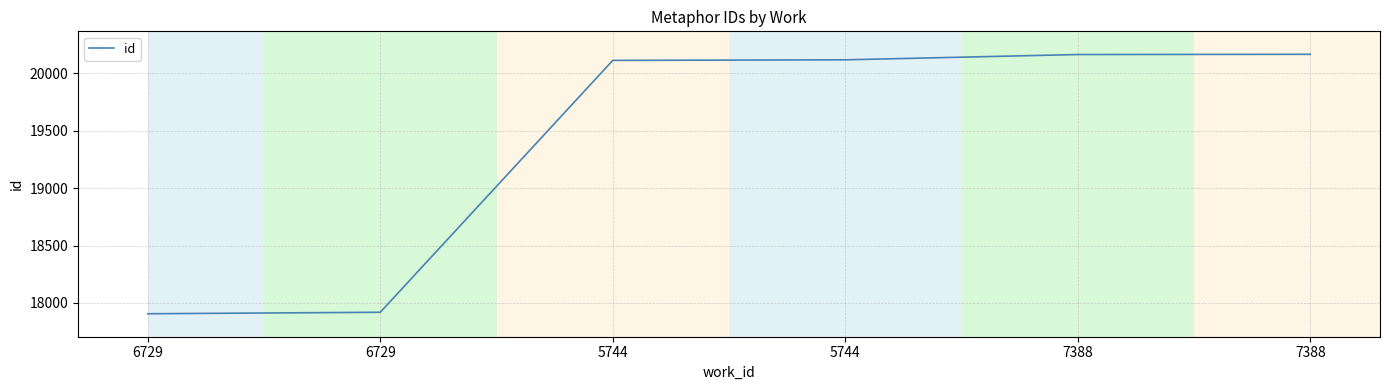

The value at 6729 is 17919. True or false?

True